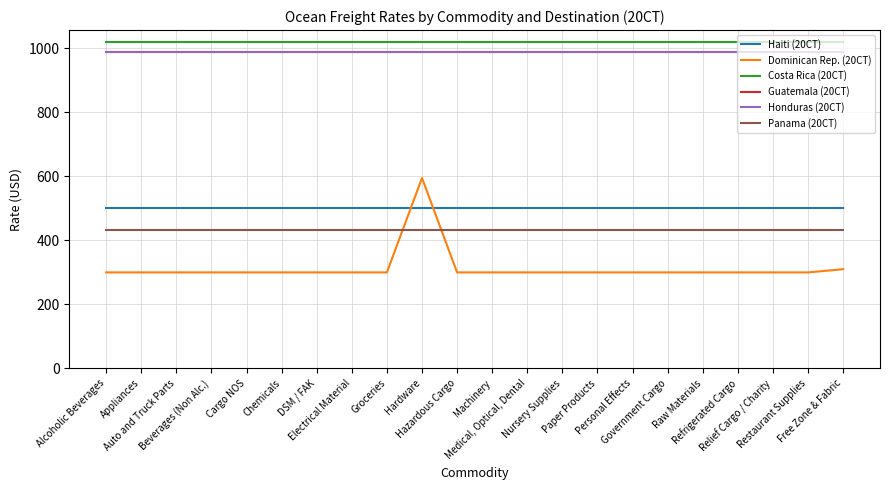

What is the label of the 19th point from the right?

Beverages (Non Alc.)